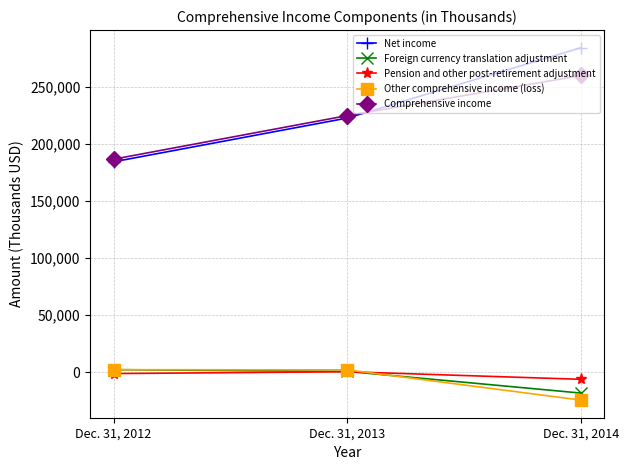

What is the total value across all series at Dec. 31, 2014?

495263